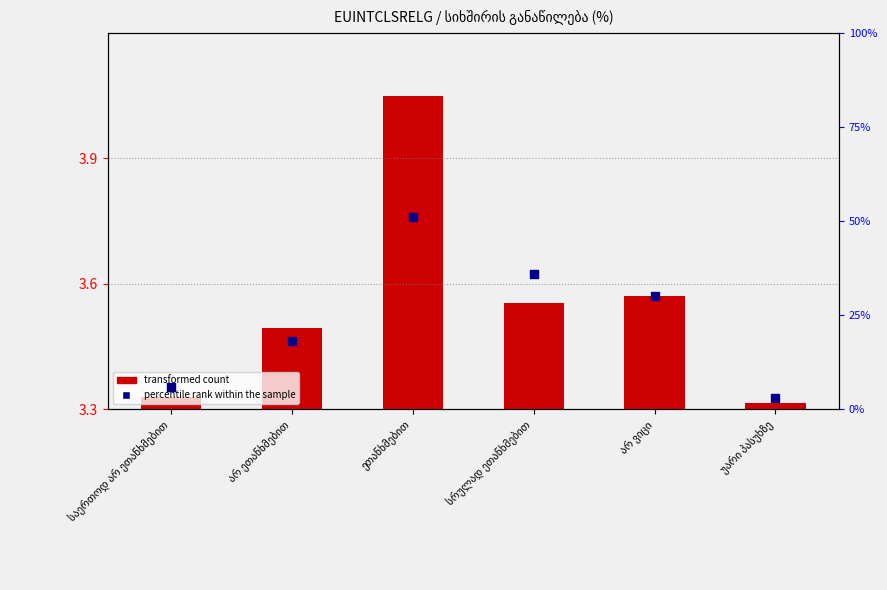

Between საერთოდ არ ეთანხმებით and ეთანხმებით, which is larger?

ეთანხმებით